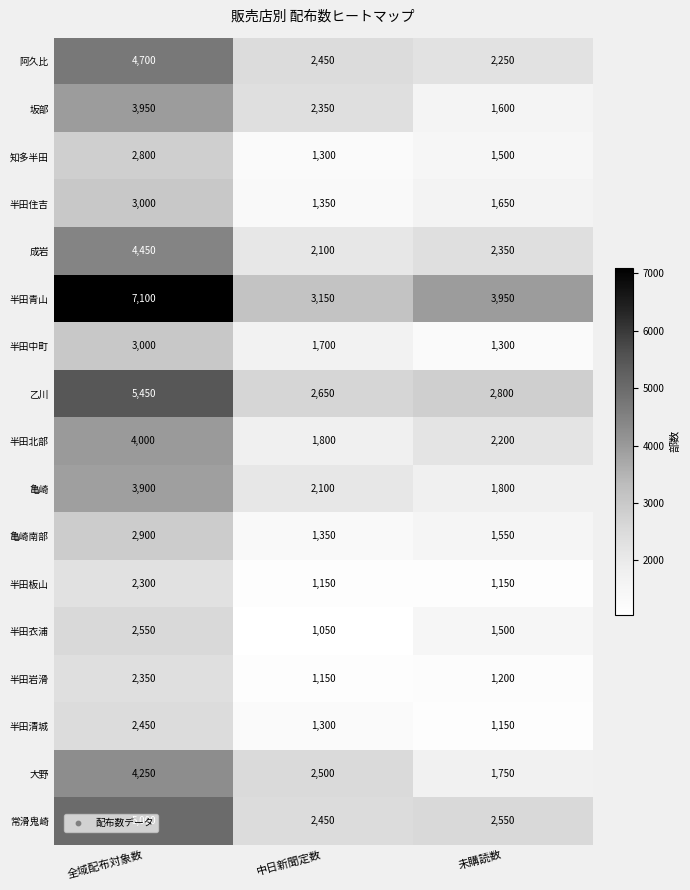

What is the difference between the highest and lowest values at 中日新聞定数?

2100